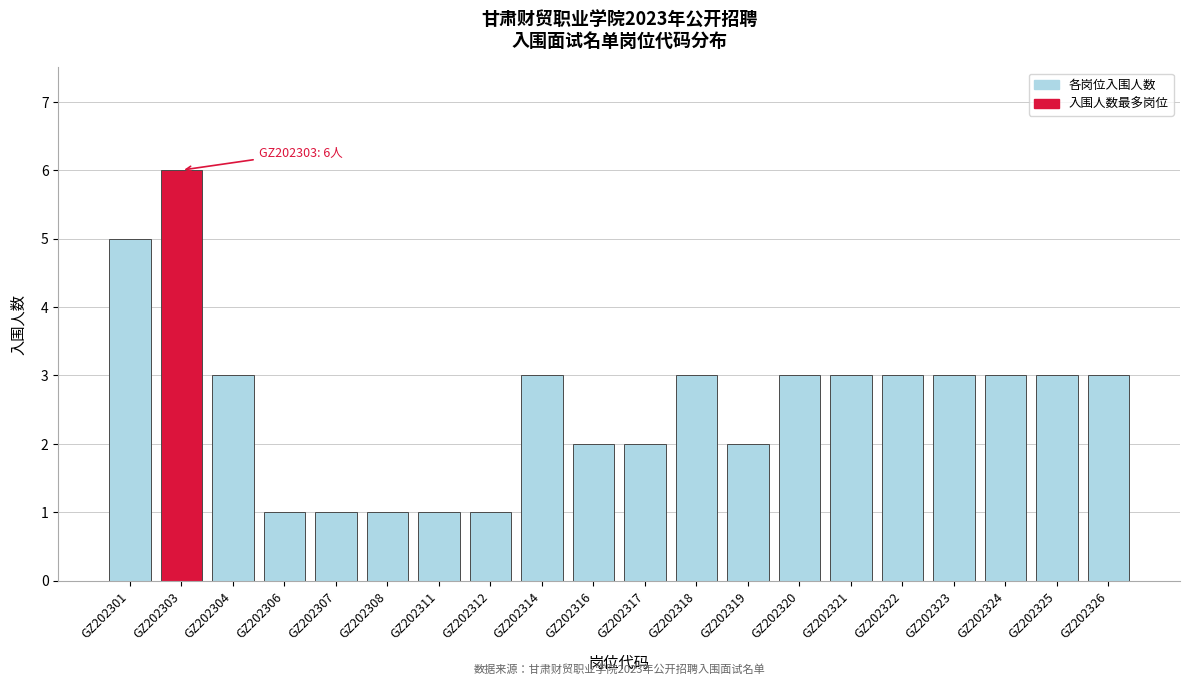

Reading left to right, extract all data points from this chart.

5	6	3	1	1	1	1	1	3	2	2	3	2	3	3	3	3	3	3	3